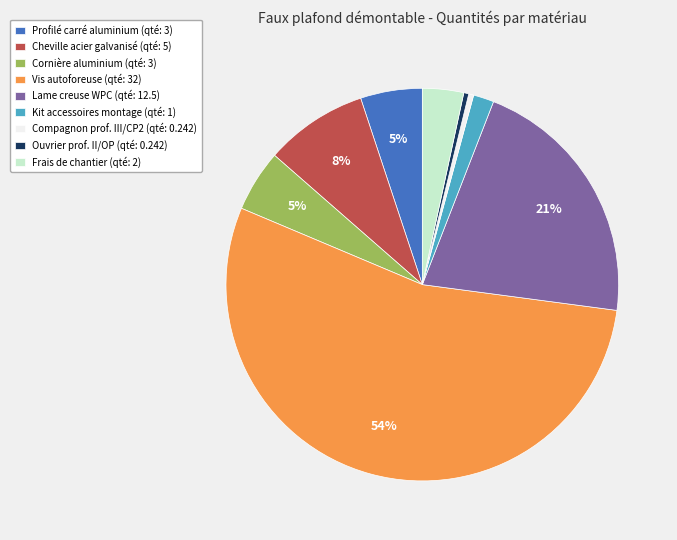

To the nearest percent, what portion does Cornière aluminium (qté: 3) represent?

5%